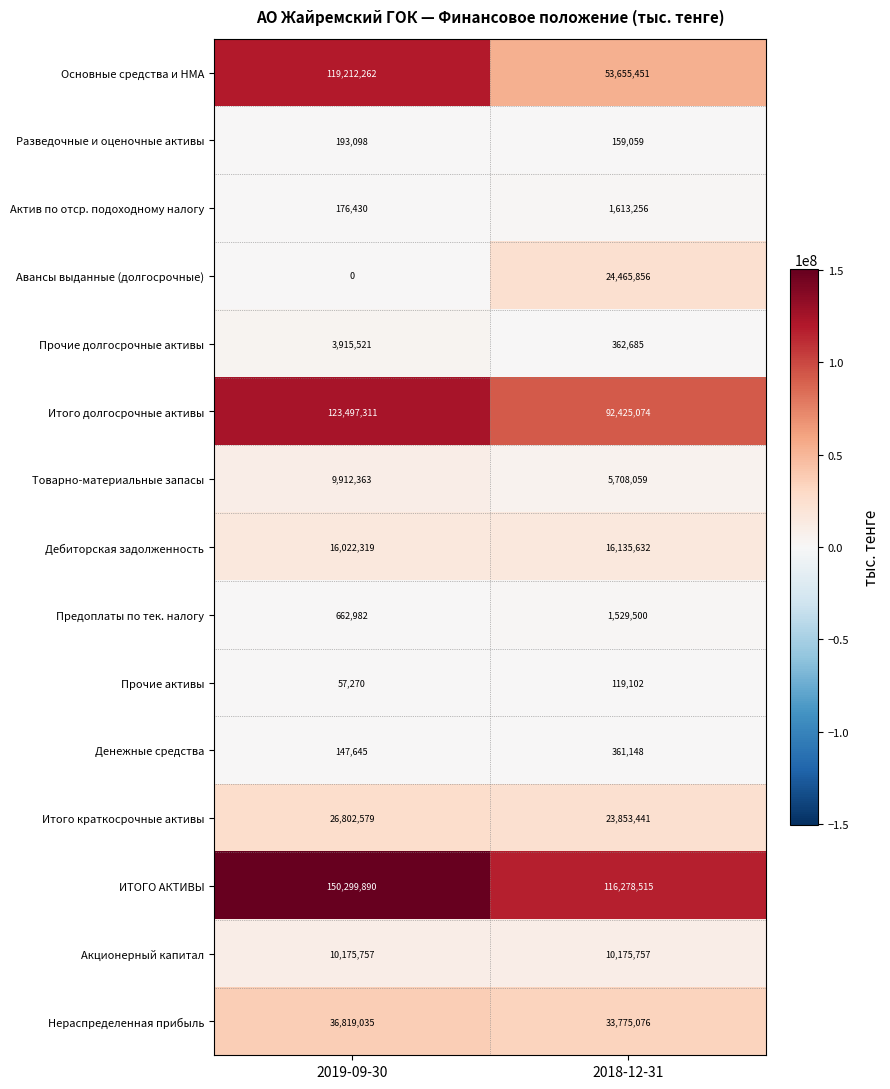

At how many categories does at least one series exceed 145034616?

1